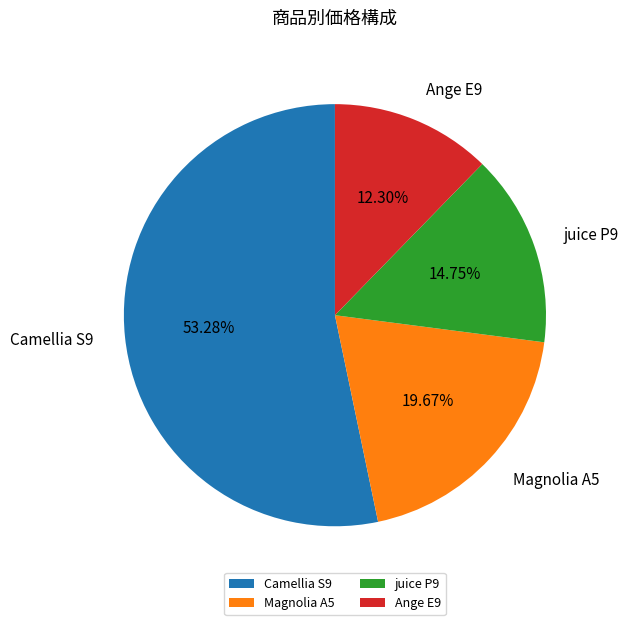

How many slices are in this pie chart?

4